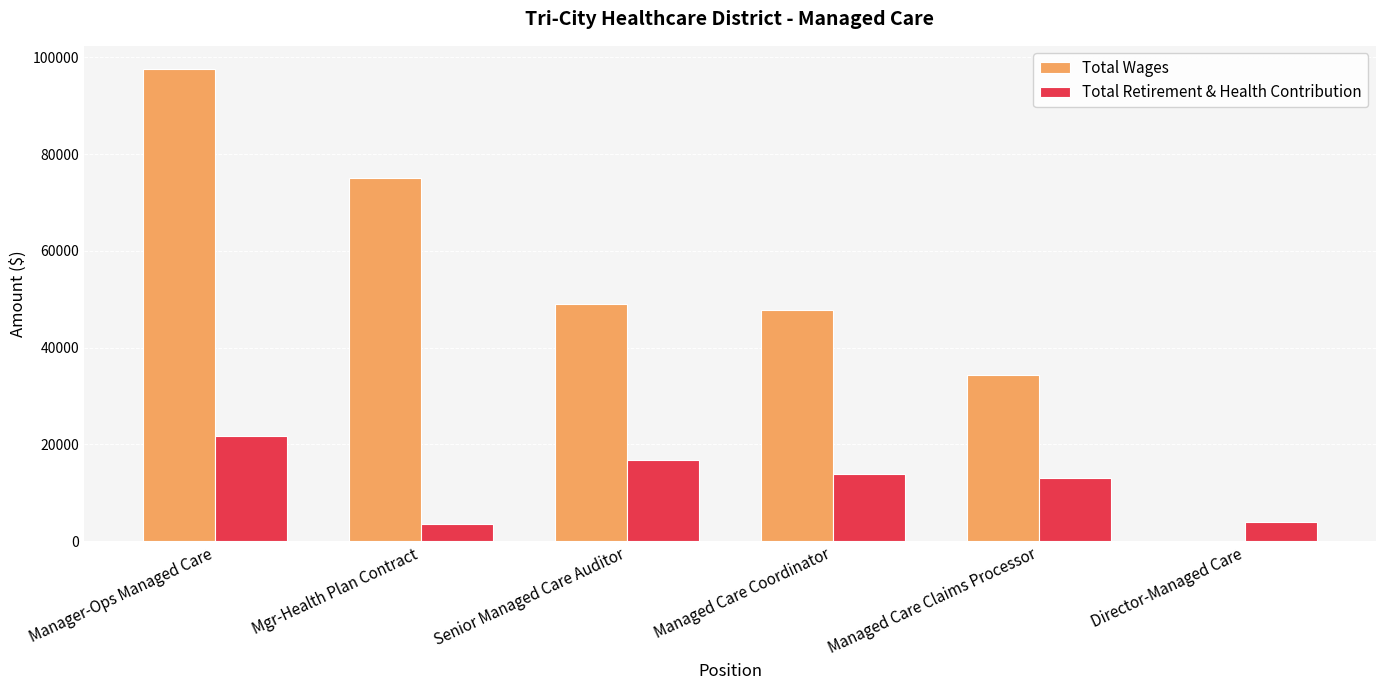

What is the greatest value displayed?

97531